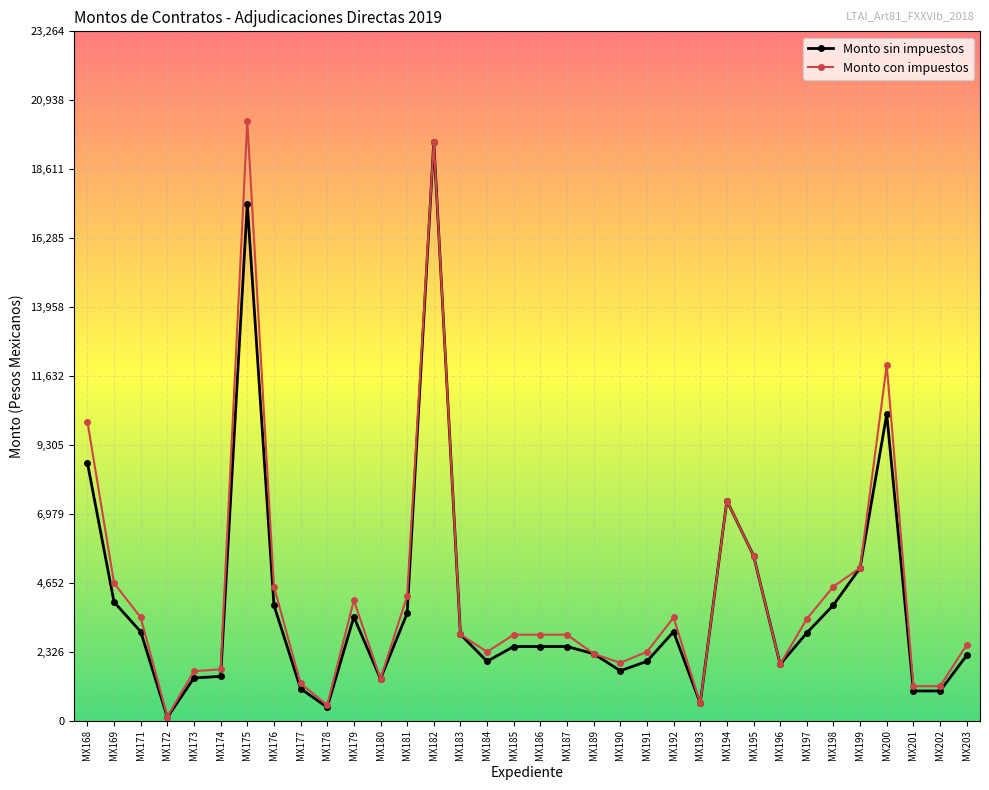

Is the value of Monto con impuestos at MX177 greater than the value of Monto sin impuestos at MX171?

No